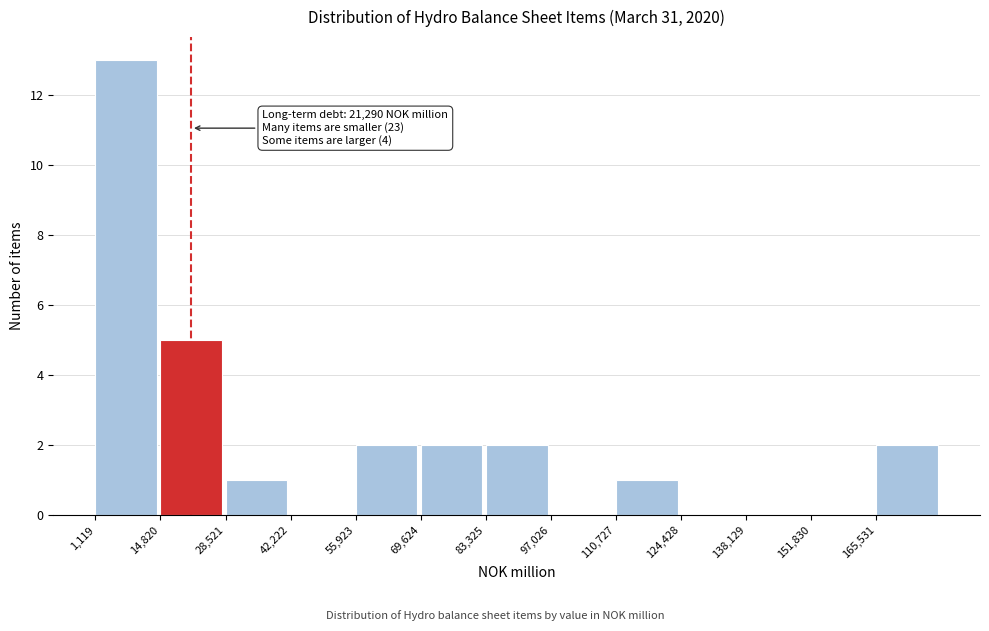

Which range on the x-axis has the tallest bar?

2000 to 14000